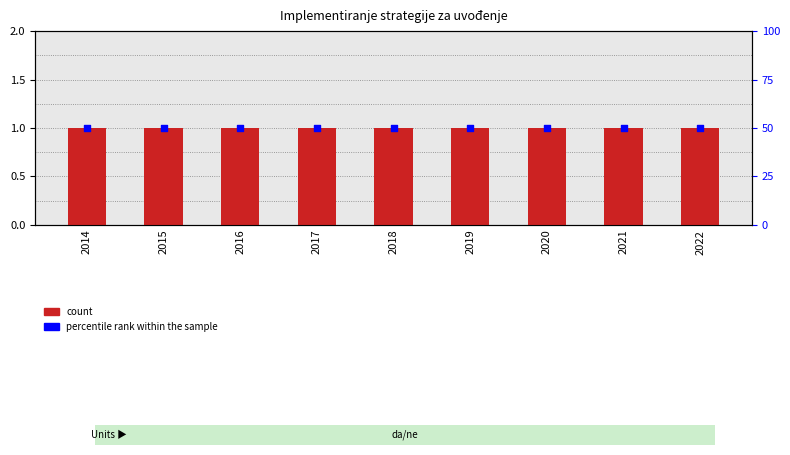

At which category is the sum across all series the highest?

2014